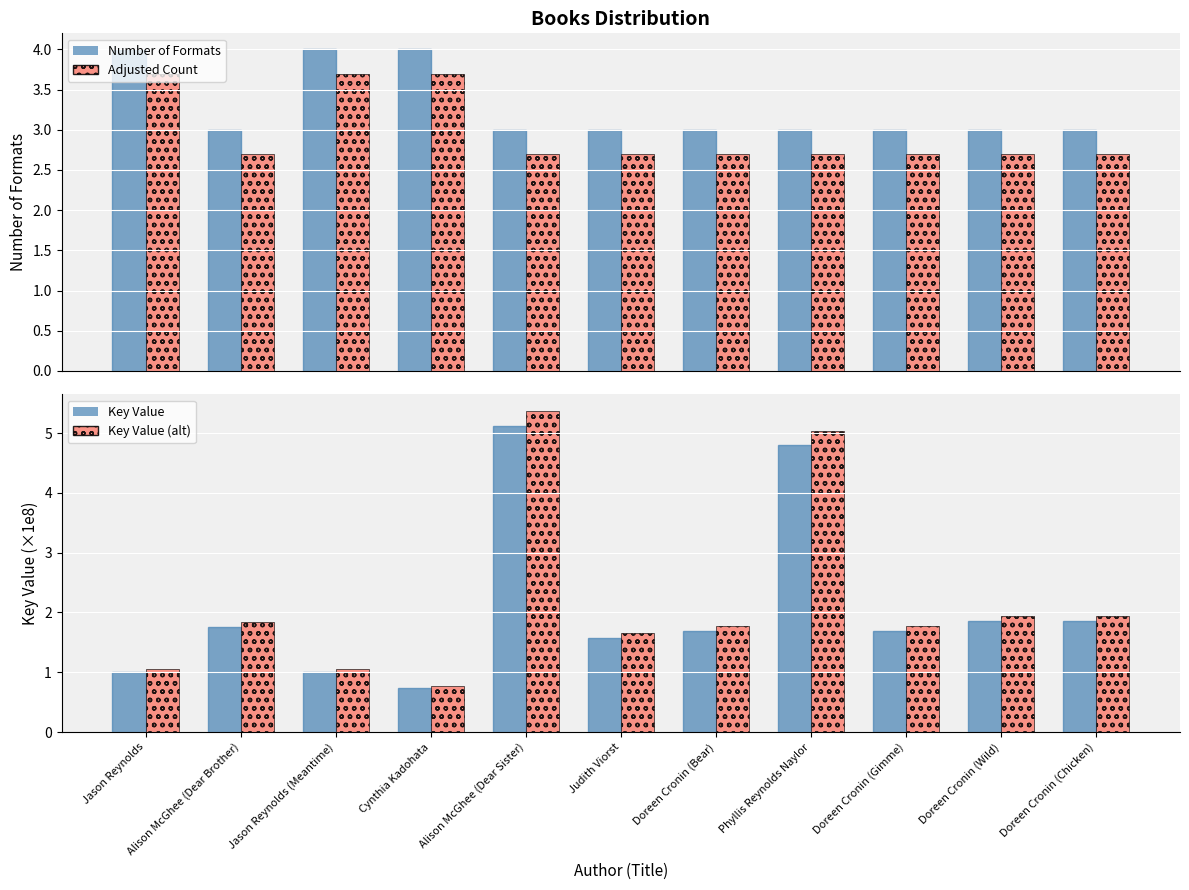

Rank the categories by Avg Formats (adjusted) value from highest to lowest.

Jason Reynolds, Jason Reynolds (Meantime), Cynthia Kadohata, Alison McGhee (Dear Brother), Alison McGhee (Dear Sister), Judith Viorst, Doreen Cronin (Bear), Phyllis Reynolds Naylor, Doreen Cronin (Gimme), Doreen Cronin (Wild), Doreen Cronin (Chicken)